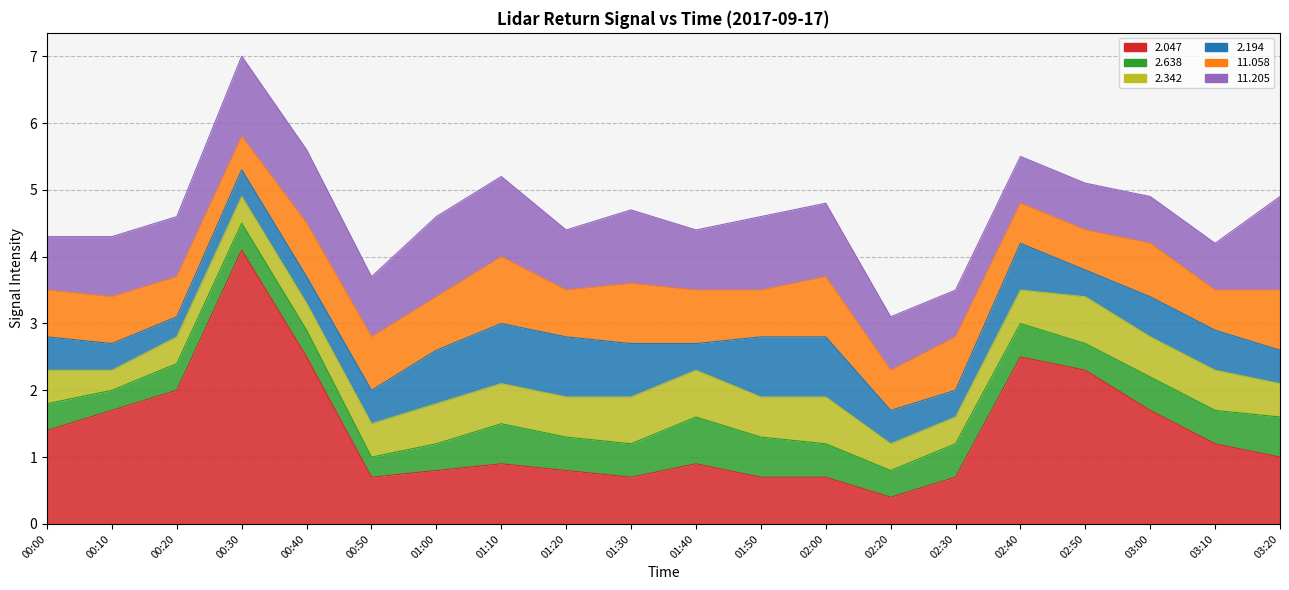

List the series in order of their peak value, lowest first.

2.638, 2.342, 2.194, 11.058, 11.205, 2.047